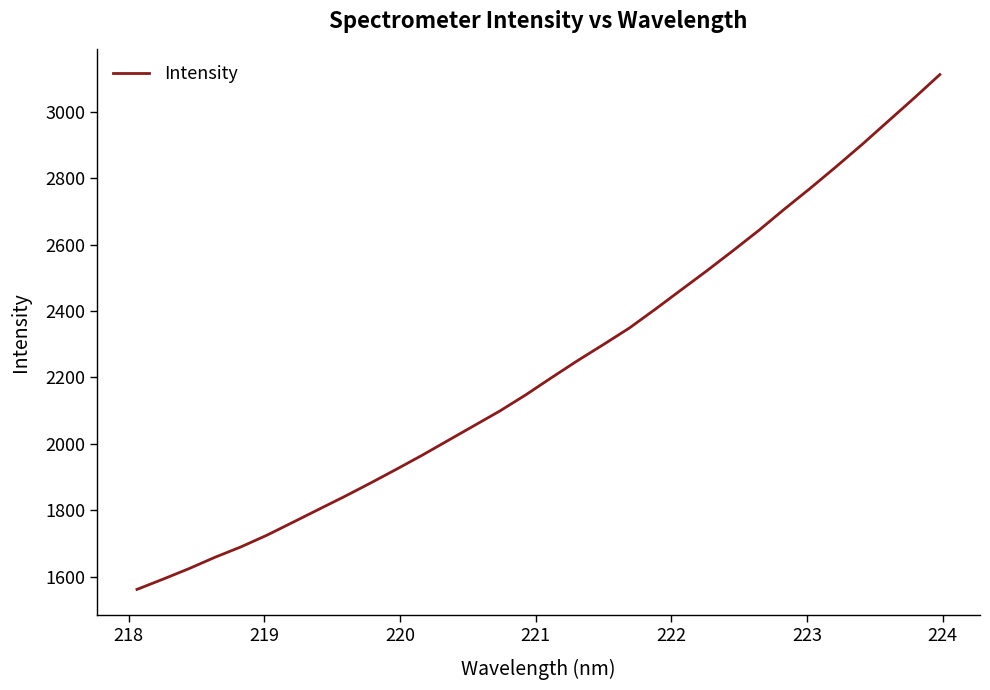

What is the difference between the maximum and minimum values?

1551.2